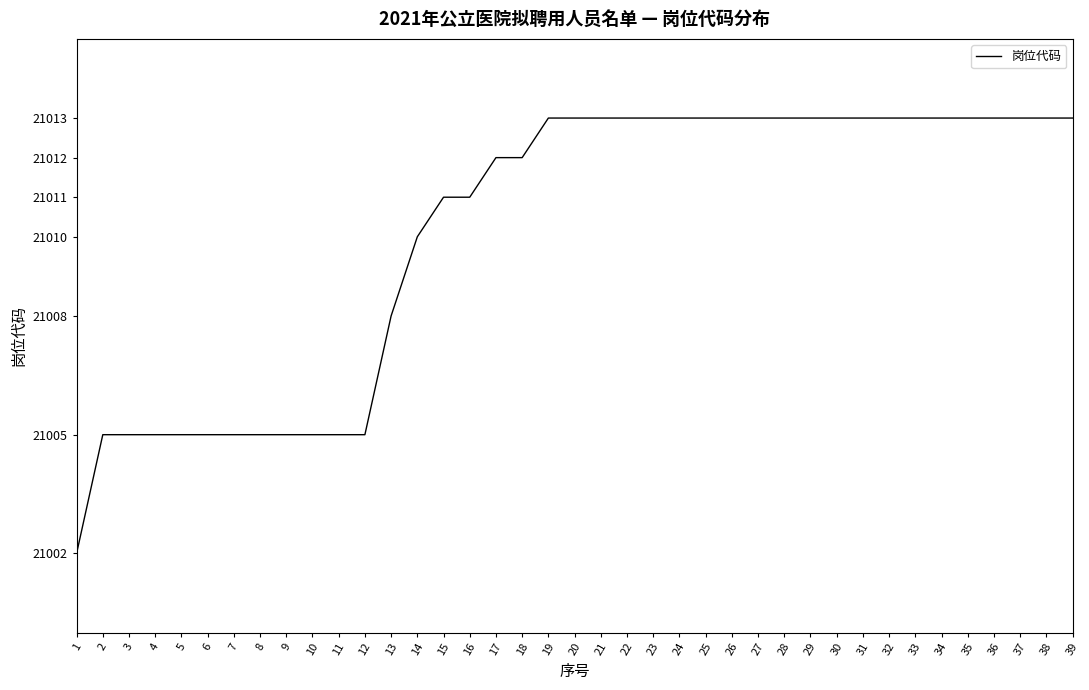

Read the value at 35.

21013